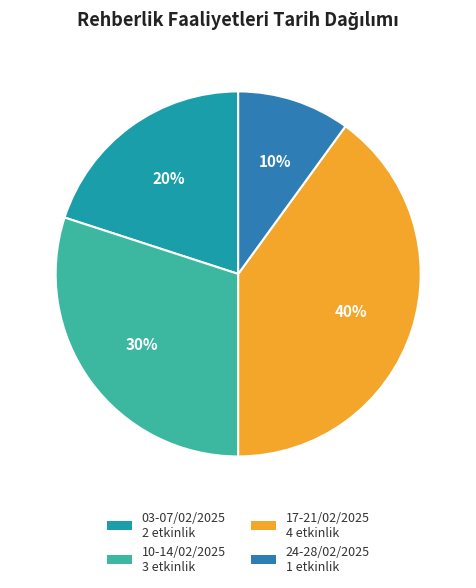

Does 24-28/02/2025 account for over 50% of the chart?

No